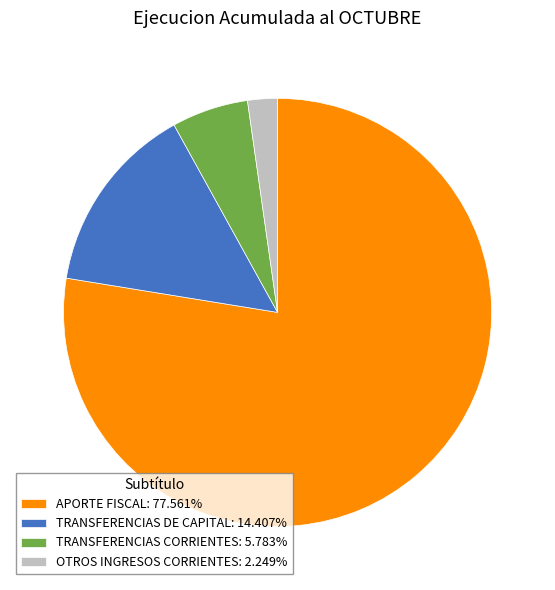

Is it true that TRANSFERENCIAS CORRIENTES is 1% of the pie?

False